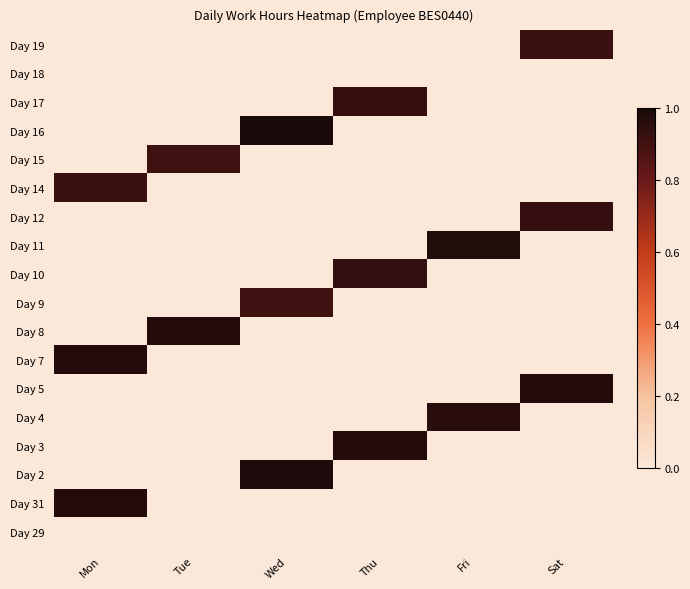

Reading left to right, extract all data points from this chart.

Day 29: Mon=0.0	Tue=0.0	Wed=0.0	Thu=0.0	Fri=0.0	Sat=0.0
Day 31: Mon=1.0	Tue=0.0	Wed=0.0	Thu=0.0	Fri=0.0	Sat=0.0
Day 2: Mon=0.0	Tue=0.0	Wed=1.0	Thu=0.0	Fri=0.0	Sat=0.0
Day 3: Mon=0.0	Tue=0.0	Wed=0.0	Thu=1.0	Fri=0.0	Sat=0.0
Day 4: Mon=0.0	Tue=0.0	Wed=0.0	Thu=0.0	Fri=1.0	Sat=0.0
Day 5: Mon=0.0	Tue=0.0	Wed=0.0	Thu=0.0	Fri=0.0	Sat=1.0
Day 7: Mon=1.0	Tue=0.0	Wed=0.0	Thu=0.0	Fri=0.0	Sat=0.0
Day 8: Mon=0.0	Tue=1.0	Wed=0.0	Thu=0.0	Fri=0.0	Sat=0.0
Day 9: Mon=0.0	Tue=0.0	Wed=0.9	Thu=0.0	Fri=0.0	Sat=0.0
Day 10: Mon=0.0	Tue=0.0	Wed=0.0	Thu=0.9	Fri=0.0	Sat=0.0
Day 11: Mon=0.0	Tue=0.0	Wed=0.0	Thu=0.0	Fri=1.0	Sat=0.0
Day 12: Mon=0.0	Tue=0.0	Wed=0.0	Thu=0.0	Fri=0.0	Sat=0.9
Day 14: Mon=0.9	Tue=0.0	Wed=0.0	Thu=0.0	Fri=0.0	Sat=0.0
Day 15: Mon=0.0	Tue=0.9	Wed=0.0	Thu=0.0	Fri=0.0	Sat=0.0
Day 16: Mon=0.0	Tue=0.0	Wed=1.0	Thu=0.0	Fri=0.0	Sat=0.0
Day 17: Mon=0.0	Tue=0.0	Wed=0.0	Thu=0.9	Fri=0.0	Sat=0.0
Day 18: Mon=0.0	Tue=0.0	Wed=0.0	Thu=0.0	Fri=0.0	Sat=0.0
Day 19: Mon=0.0	Tue=0.0	Wed=0.0	Thu=0.0	Fri=0.0	Sat=0.9